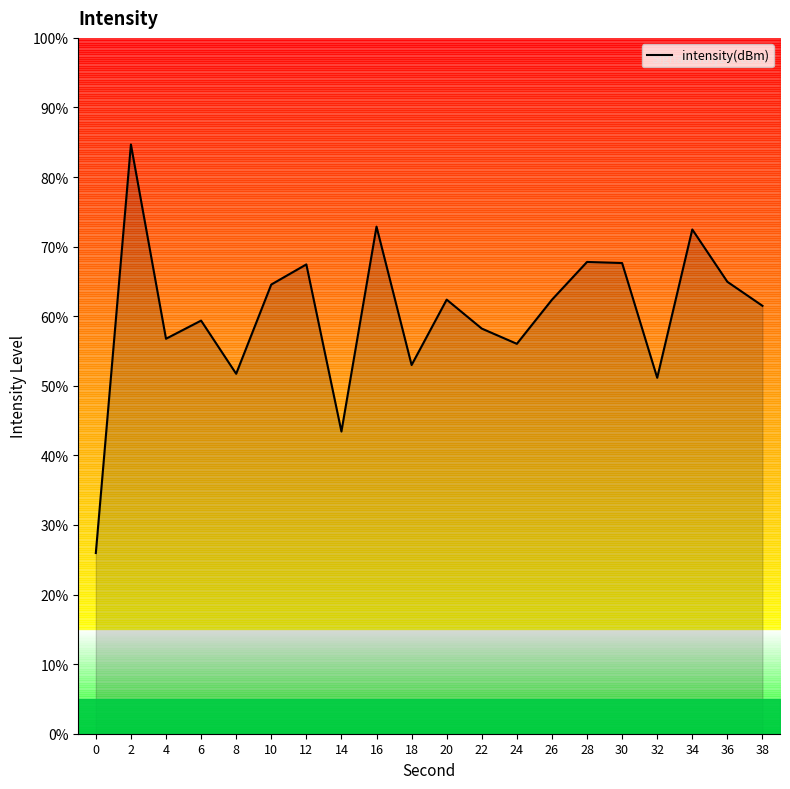

List the labels in order of value, largest first.

2, 16, 34, 28, 30, 12, 36, 10, 20, 26, 38, 6, 22, 4, 24, 18, 8, 32, 14, 0